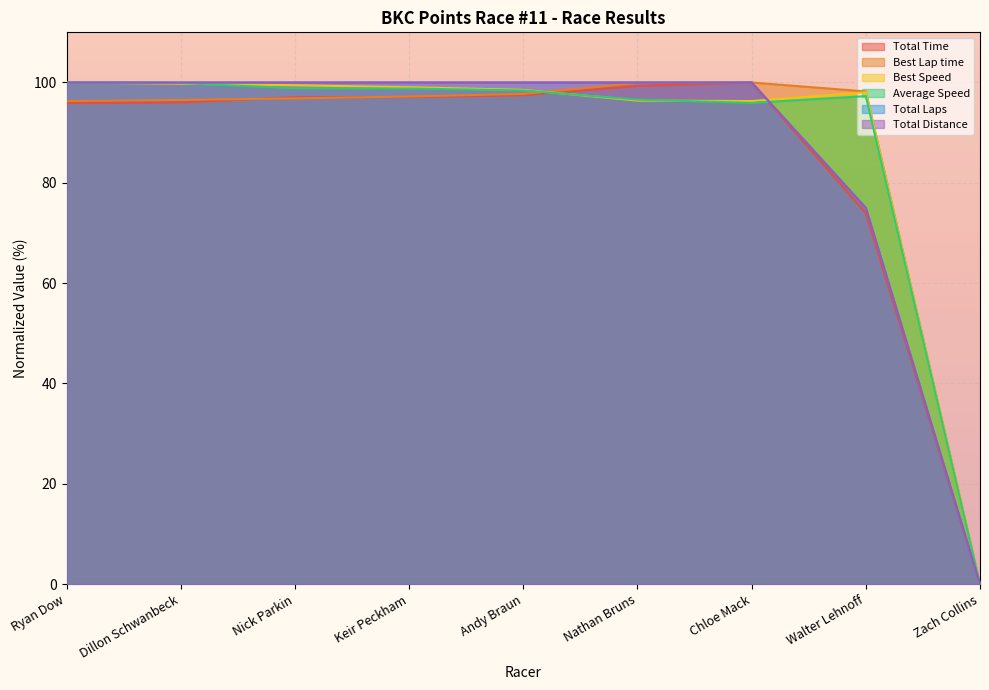

Which series has the largest total across all categories?

Best Speed